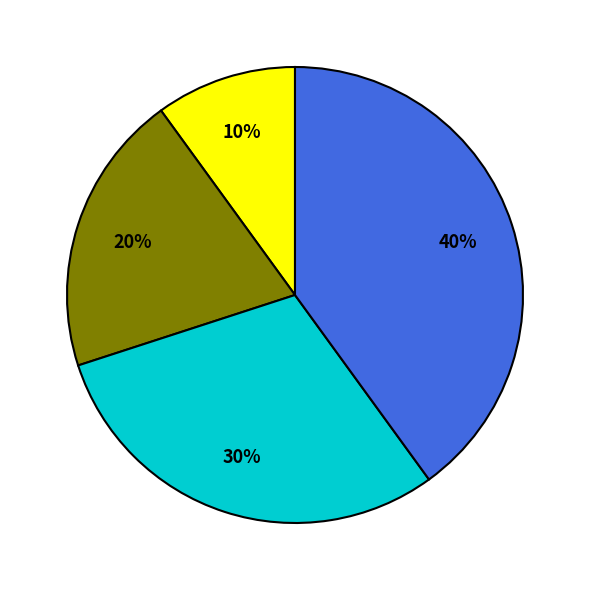

Is there a majority slice in this chart?

No